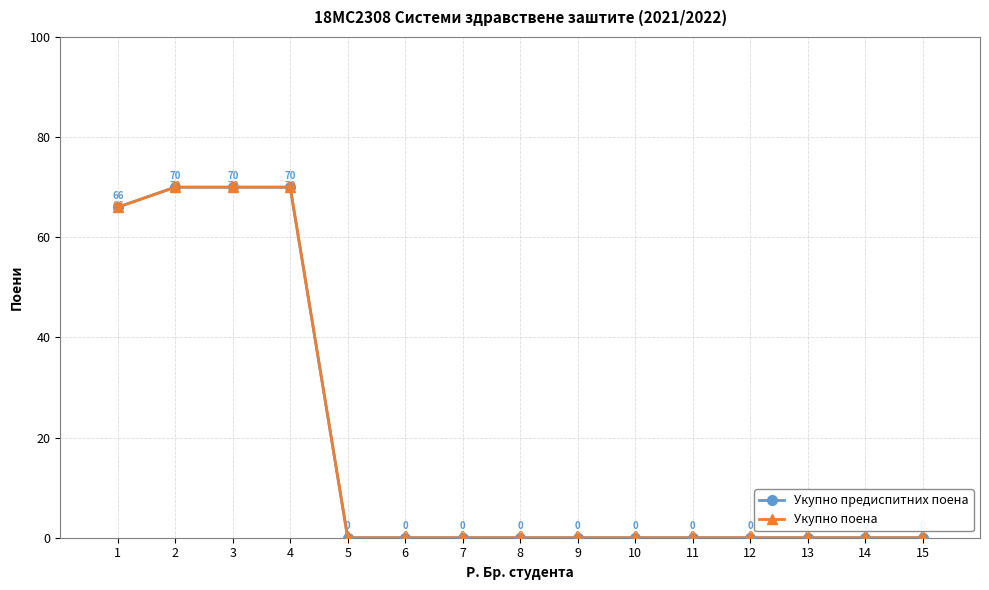

True or false: Укупно поена has a value of 70 at 2.

True